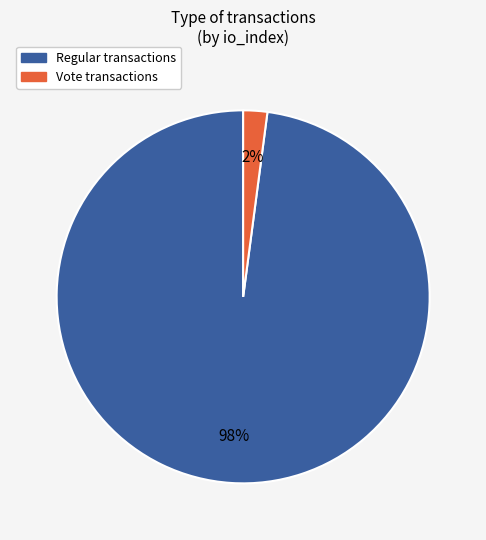

To the nearest percent, what is the difference between the largest and smallest slice percentages?

96%